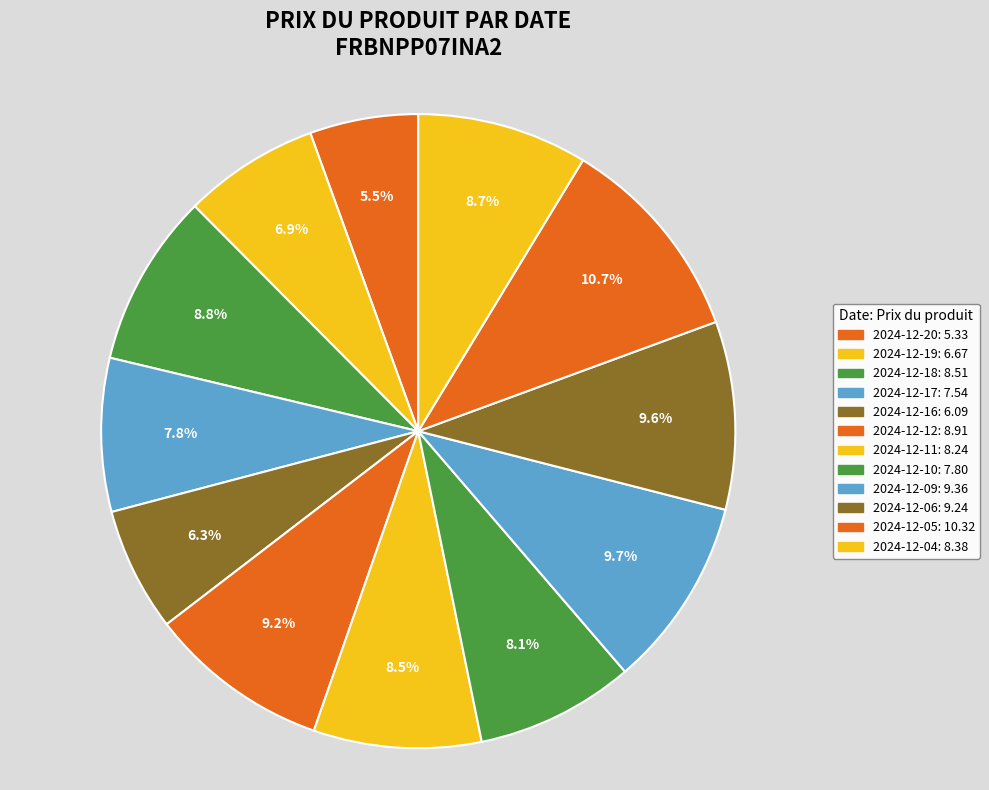

How much of the chart is everything except 2024-12-10?

91.9%